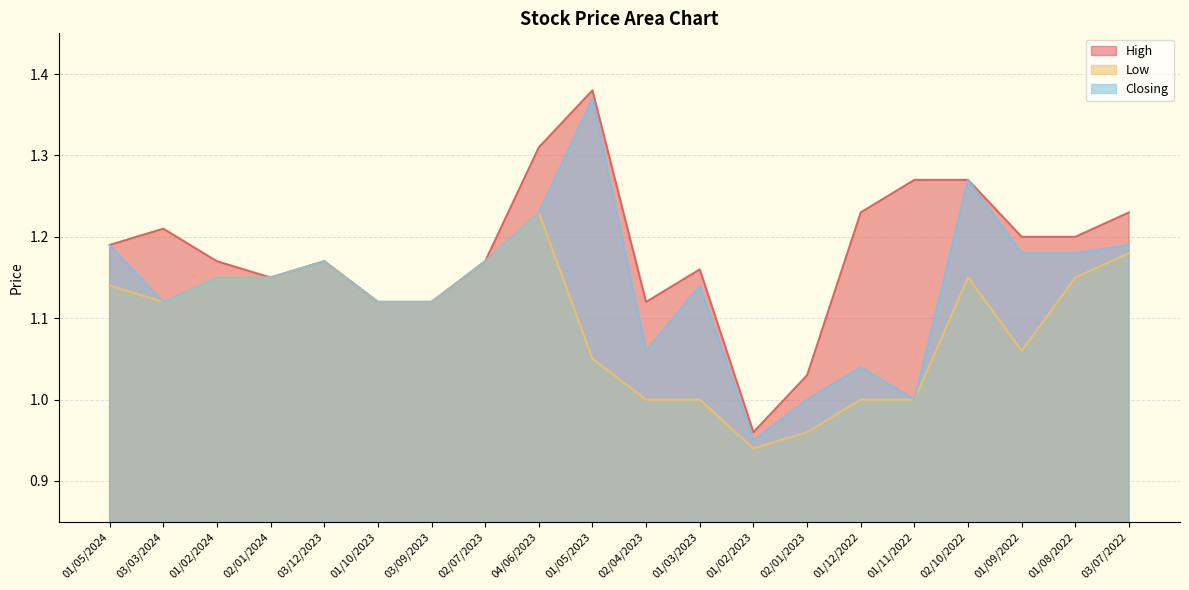

At which category does Low reach its first local peak?

03/12/2023